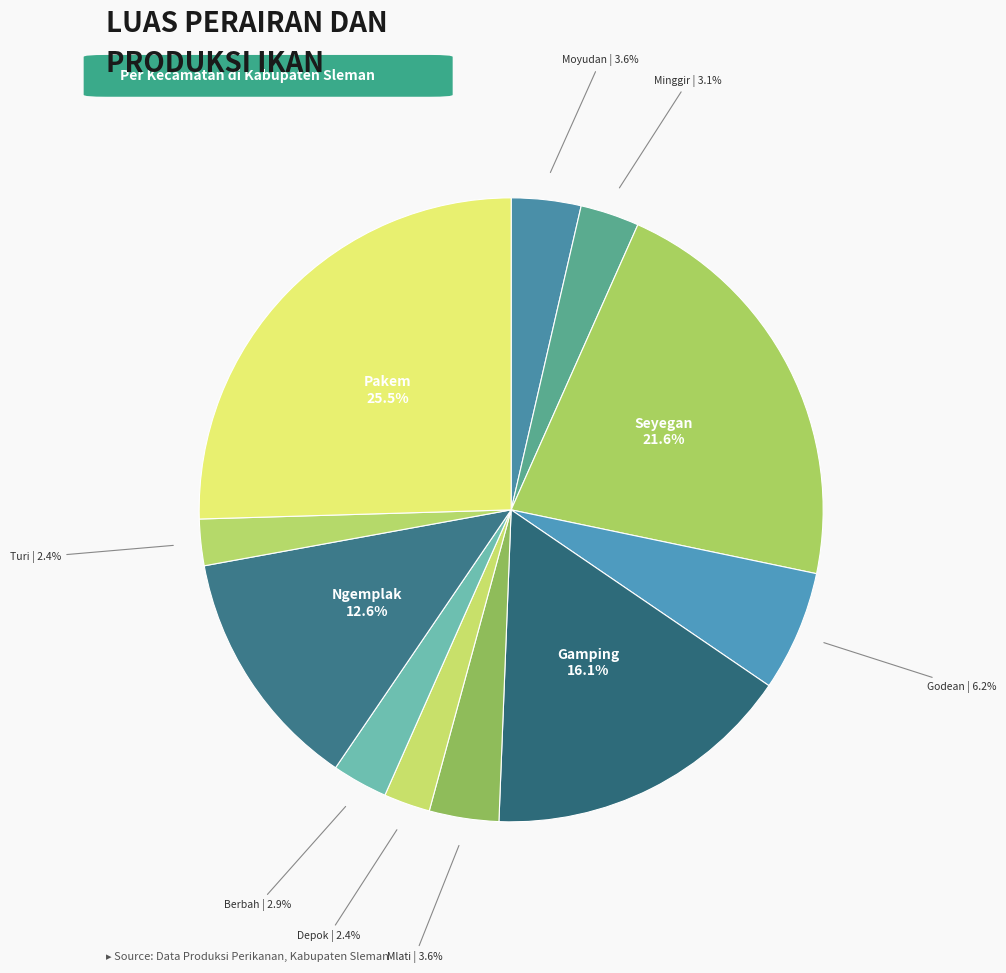

What is the largest slice in the pie chart?

Pakem